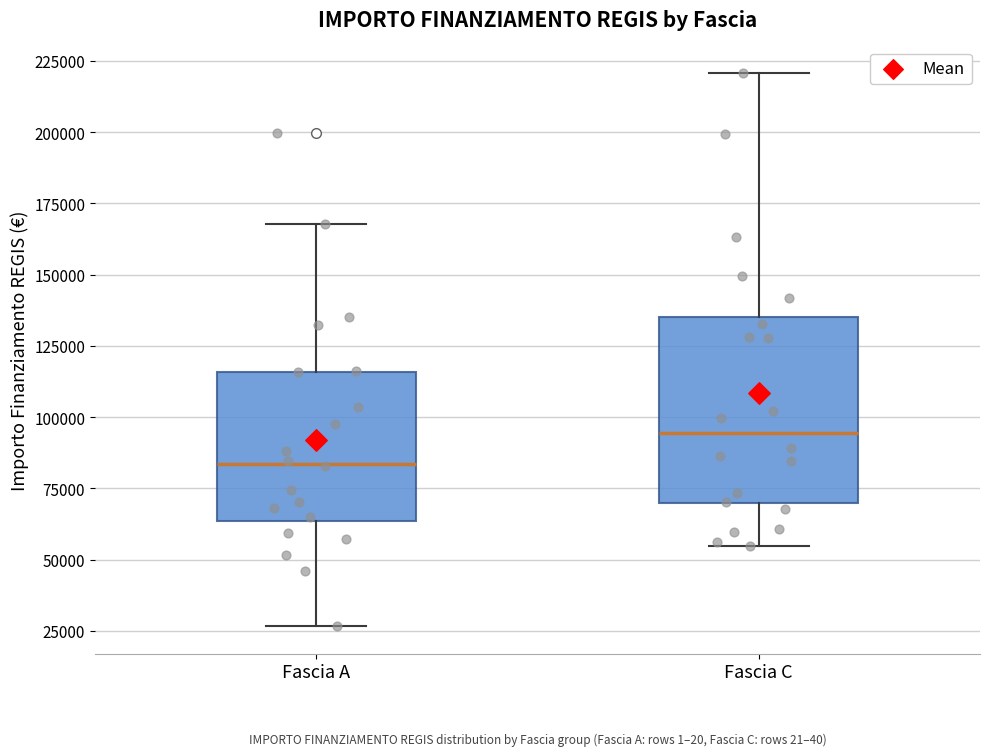

Where does the median line of the box for Fascia A sit on the y-axis? The values are not printed on the chart, so give them approximately, as read against the axis.

85000